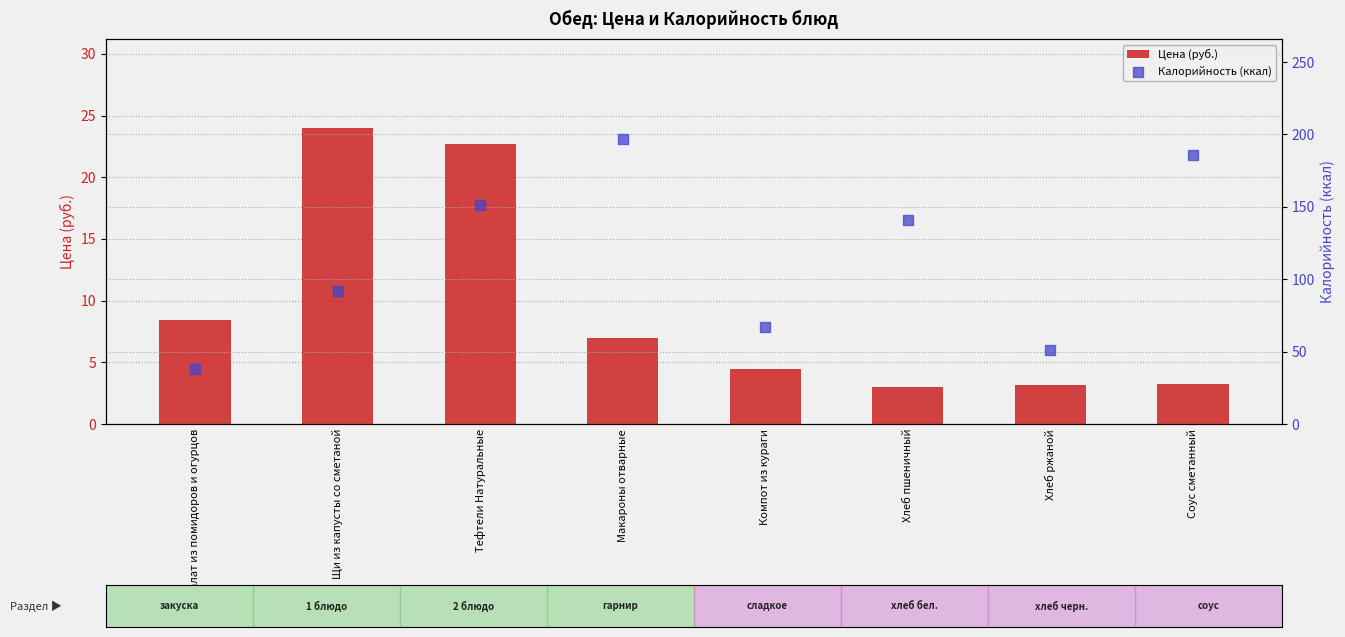

At how many categories does at least one series exceed 52?

6